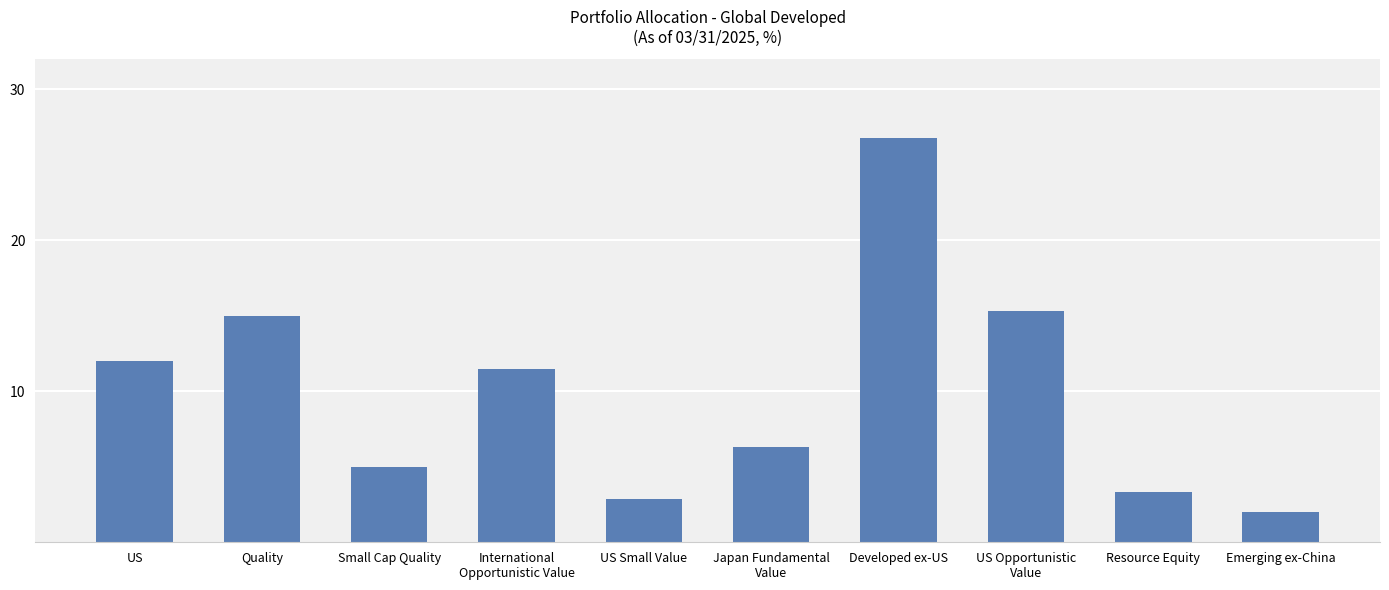

How many data points does each series have?

10